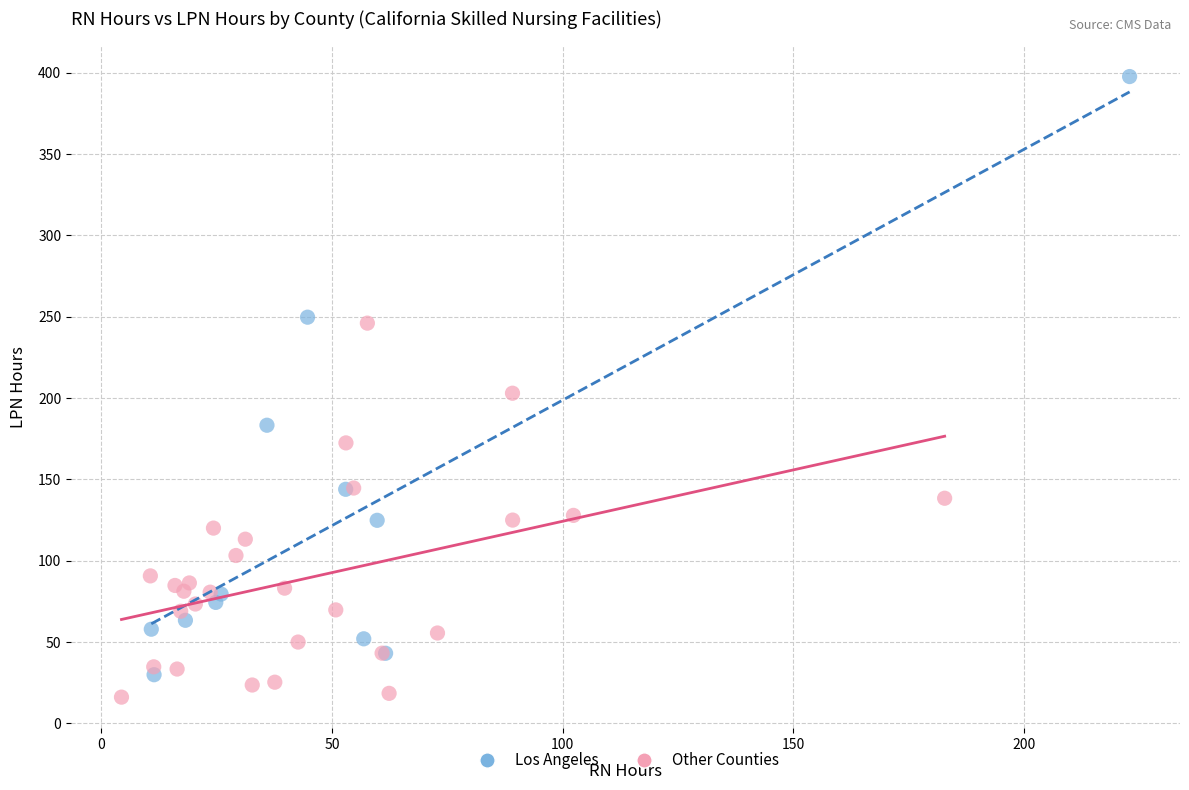

Which series contains the highest Y value?

Los Angeles